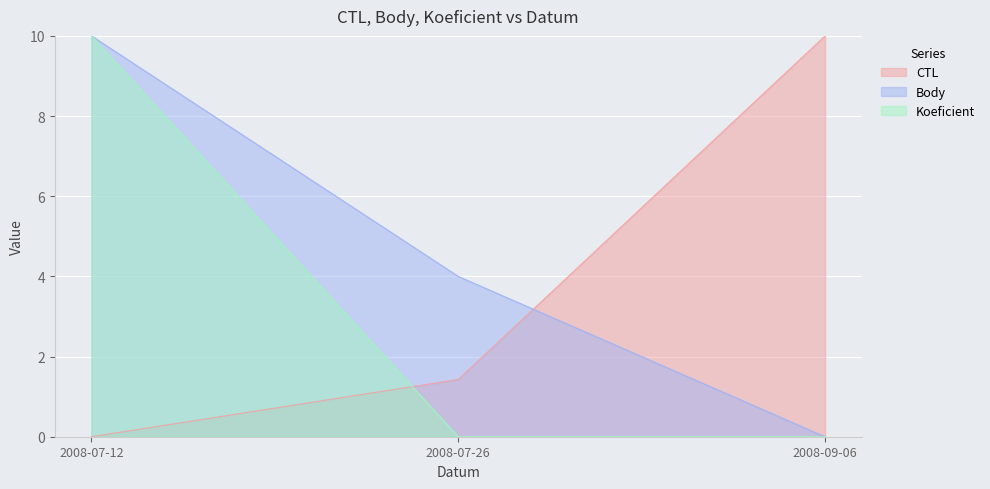

What are all the series names shown in the legend?

CTL, Body, Koeficient